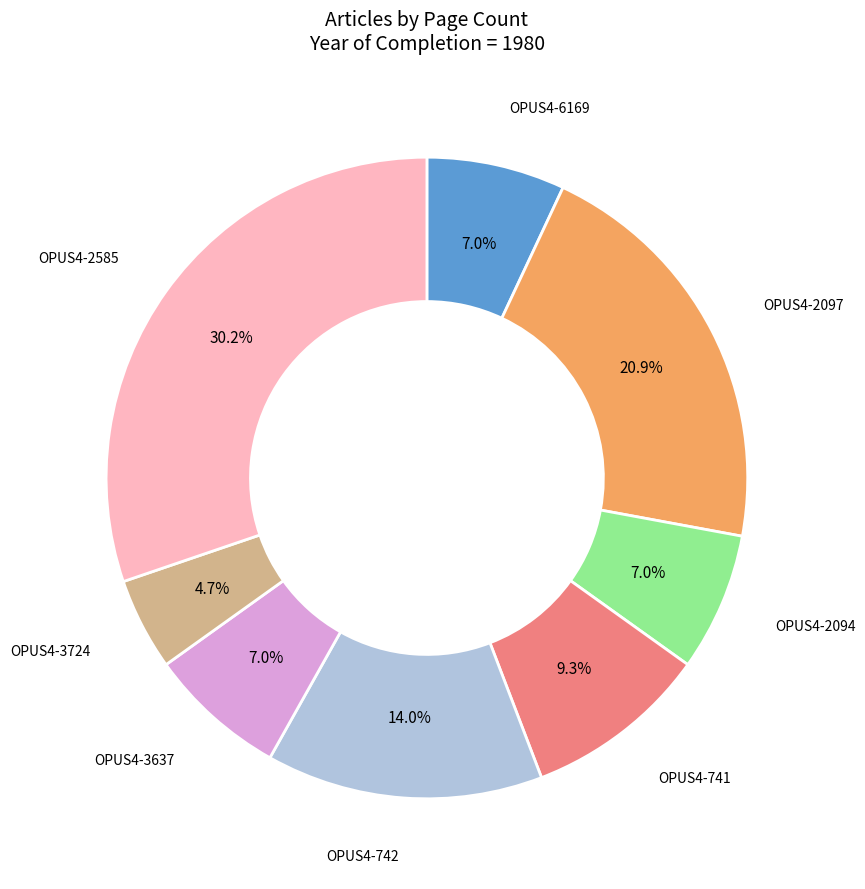

Which slice is the smallest?

OPUS4-3724